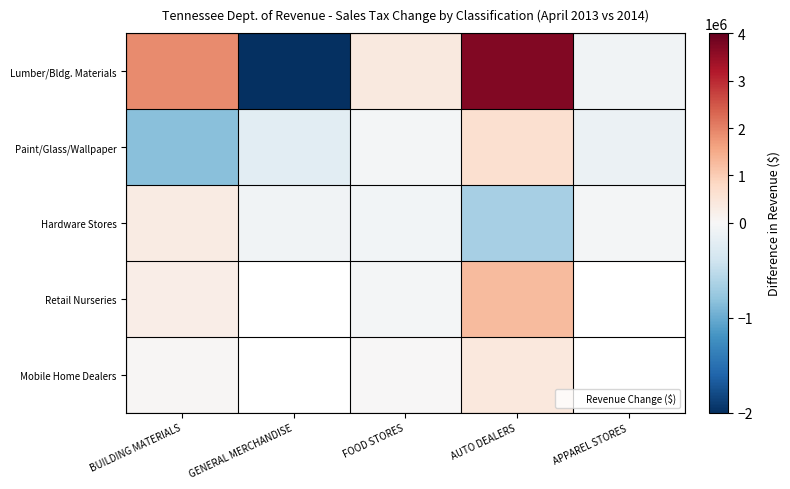

Which series has the largest total across all categories?

Lumber/Bldg. Materials